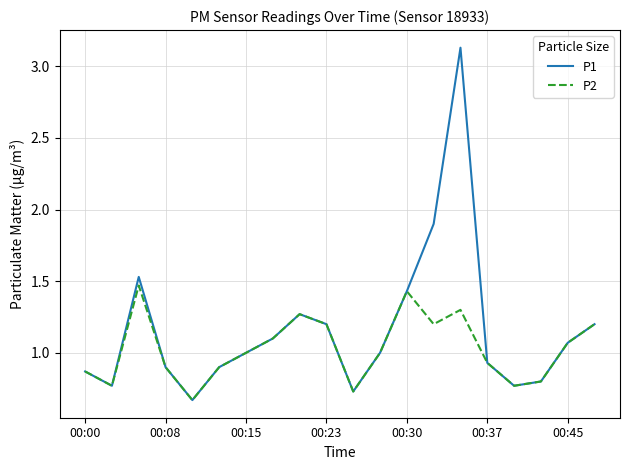

List the series in order of their overall mean, lowest first.

P2, P1